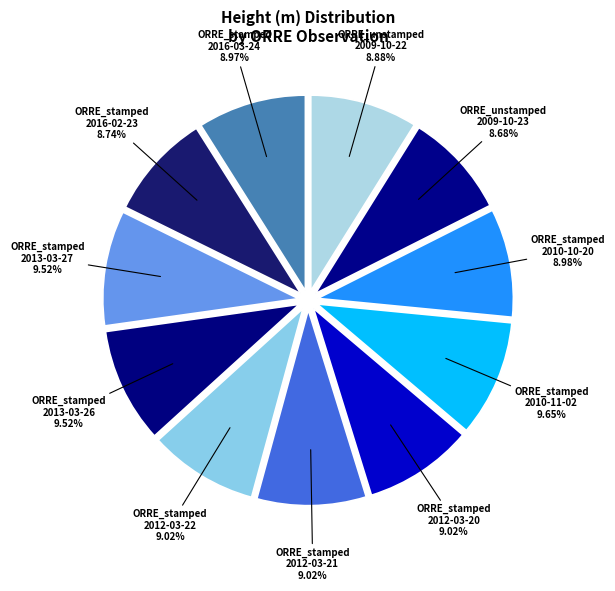

What is the smallest slice in the pie chart?

ORRE_unstamped_USGS 2009-10-23